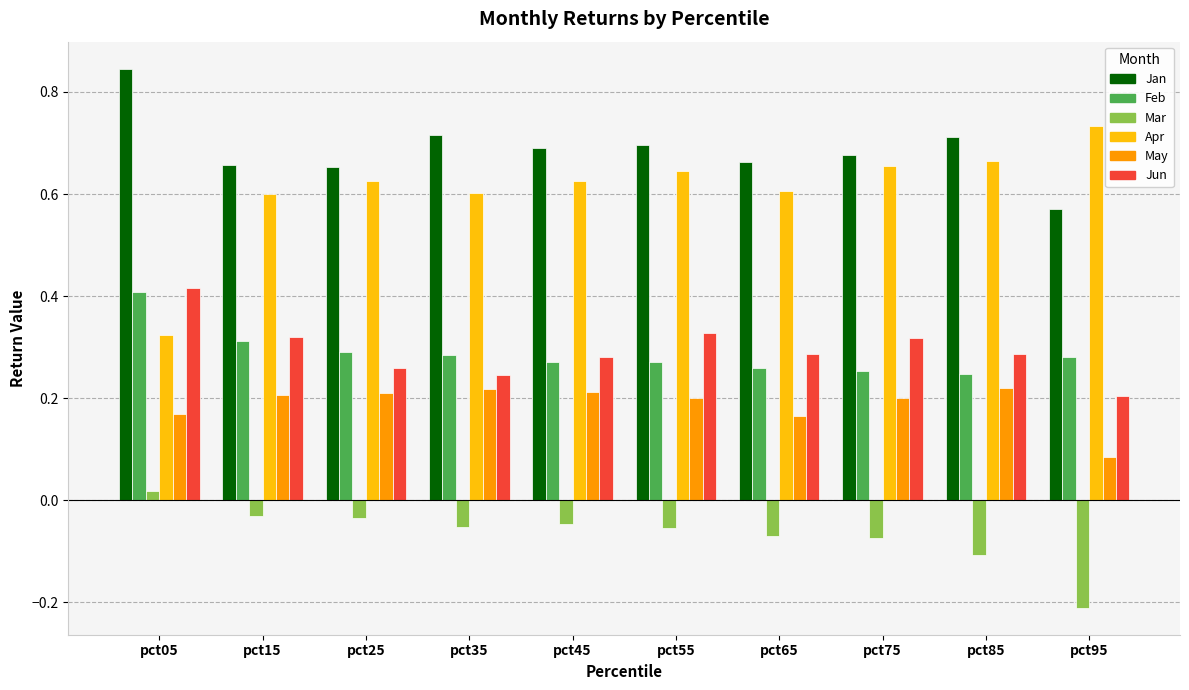

Which series has the largest range (max minus min)?

Apr